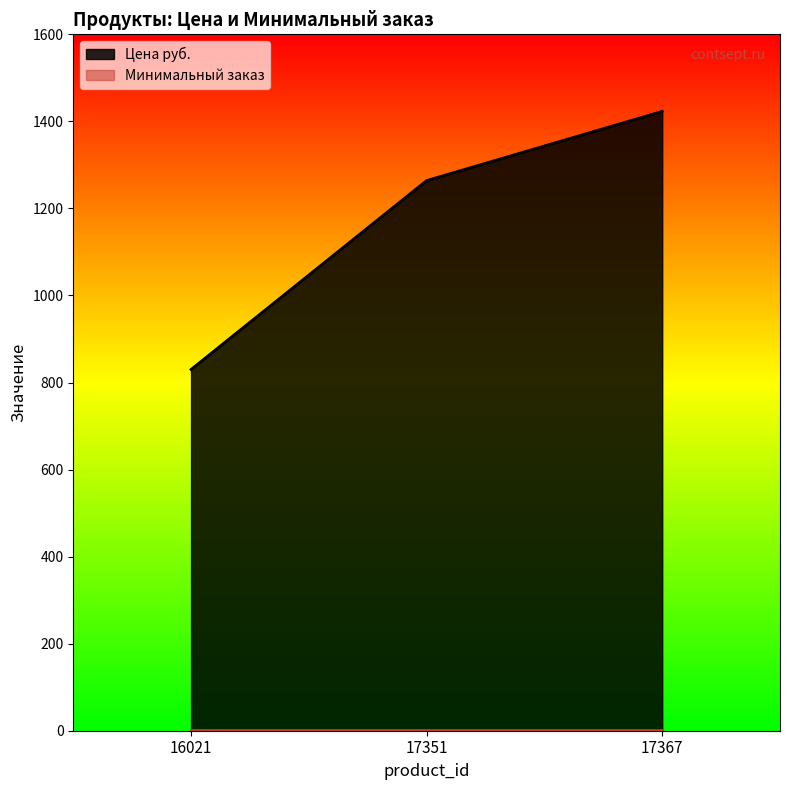

List the labels in order of value, smallest first.

16021, 17351, 17367